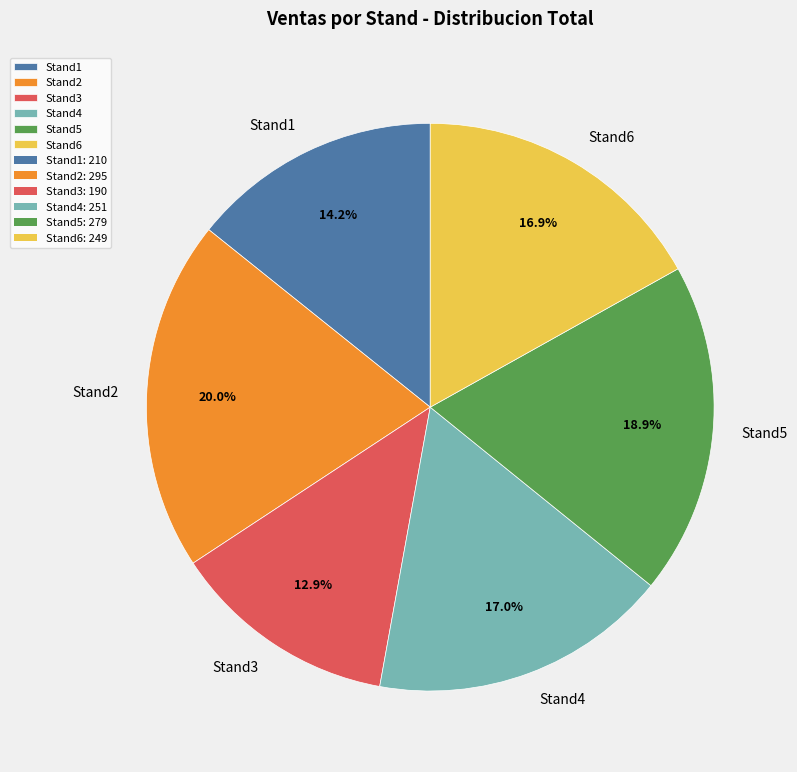

What is the largest slice in the pie chart?

Stand2